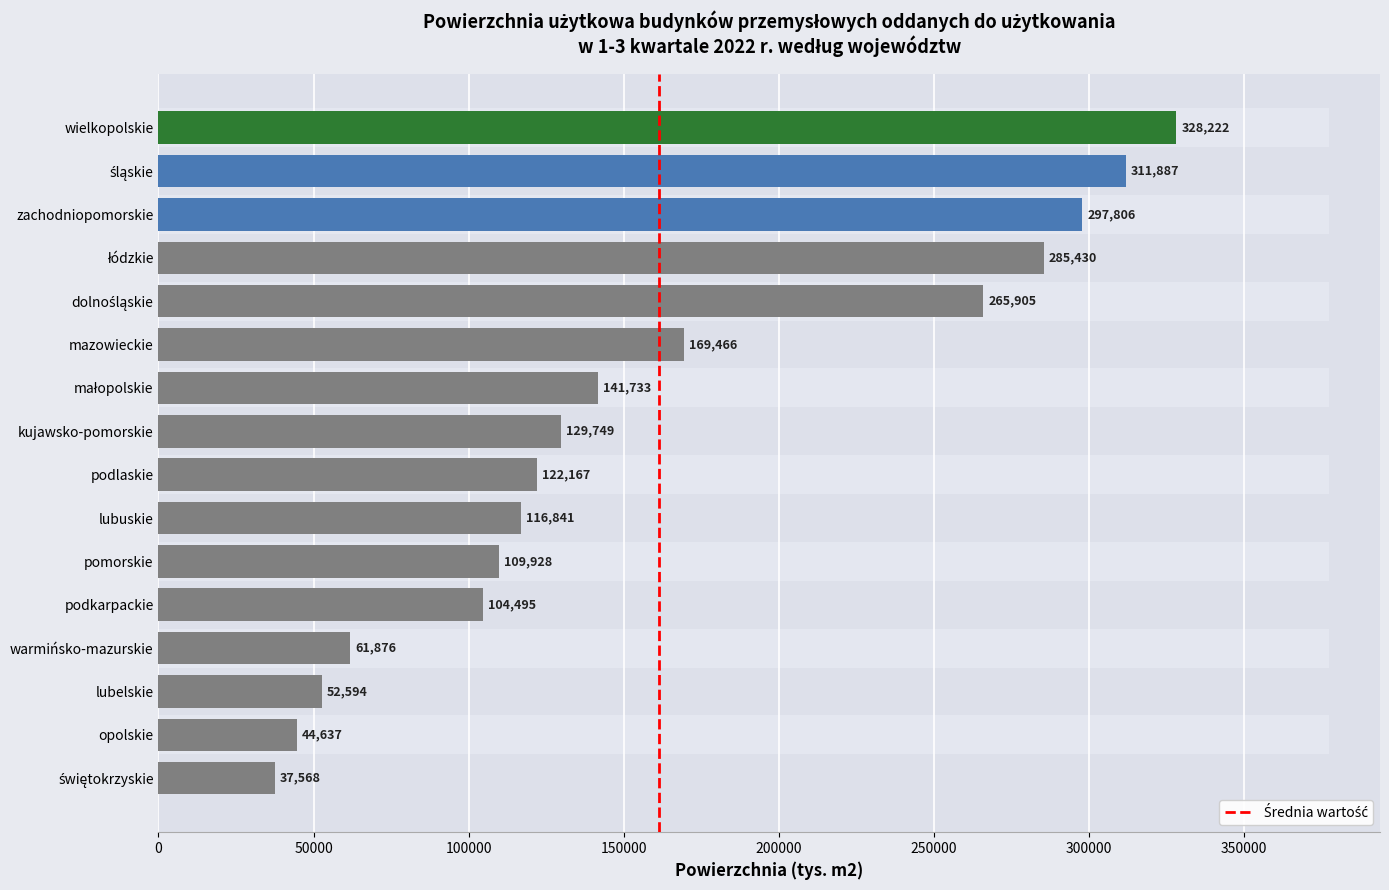

Read the value at dolnośląskie, to the nearest 50.

265900